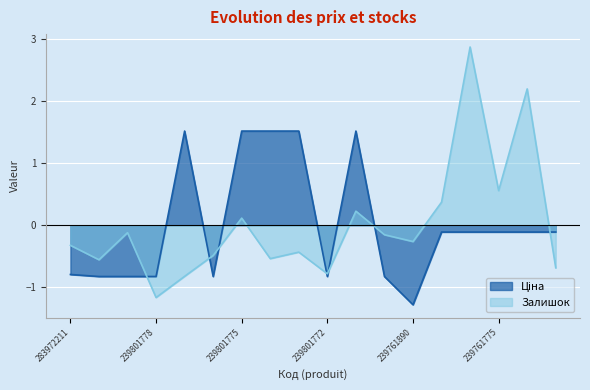

What is the value of the Ціна point at the 3rd from the left?

-0.8